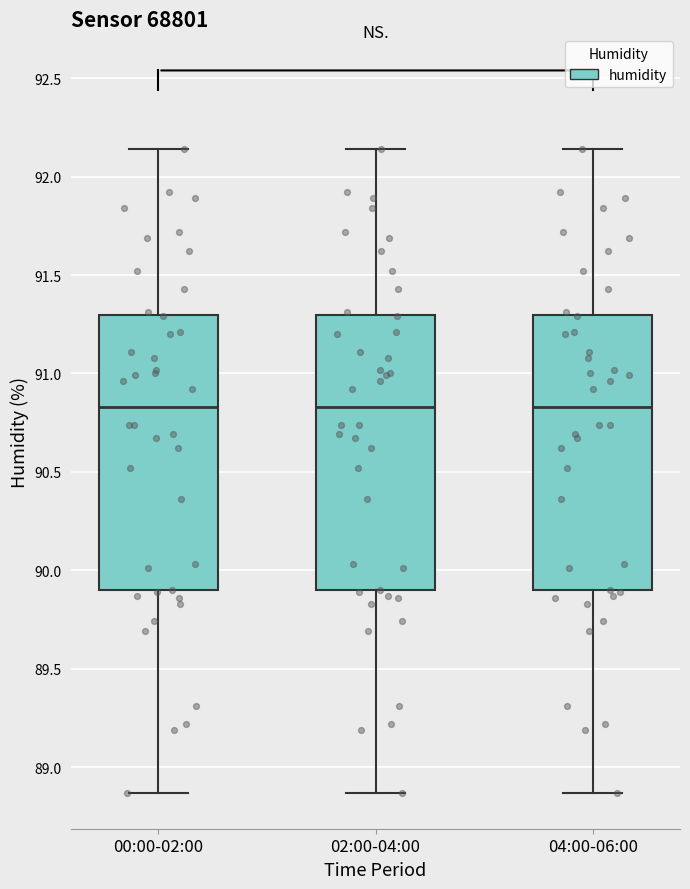

Reading left to right, transcribe this box plot: for each box, give where its median line is, the range the box spans, and where its two whiskers end, as read against the y-axis. The values are not printed on the chart, so give them approximately, as read against the axis.

00:00-02:00: median 90.85, box 89.90 to 91.30, whiskers 88.85 to 92.15
02:00-04:00: median 90.85, box 89.90 to 91.30, whiskers 88.85 to 92.15
04:00-06:00: median 90.85, box 89.90 to 91.30, whiskers 88.85 to 92.15